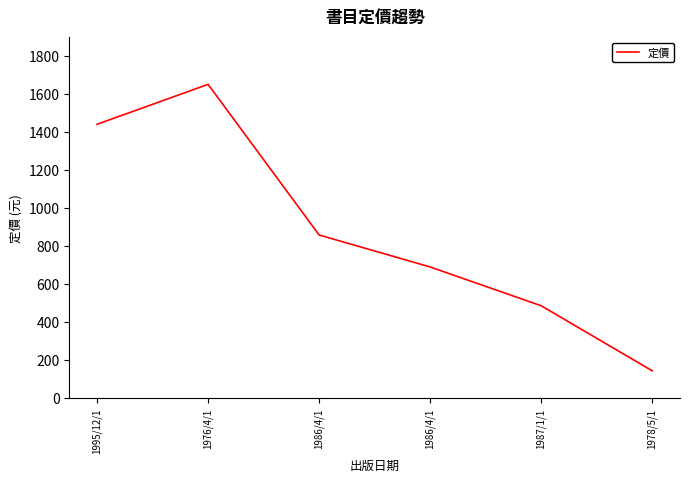

Reading left to right, what are all the values shown in this chart?

1440	1650	858	690	486	144